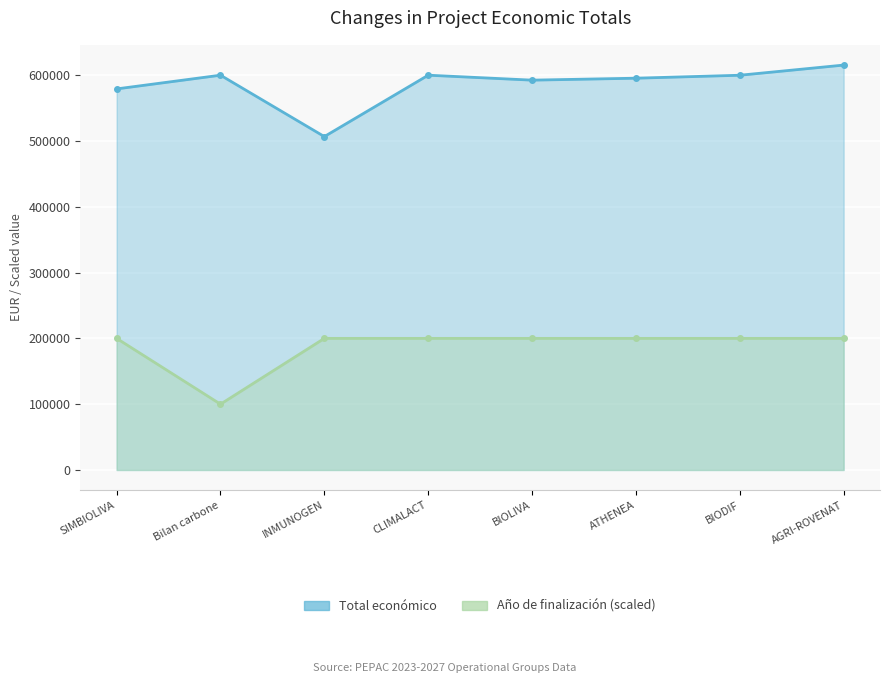

Which series has the widest spread of values?

Total económico